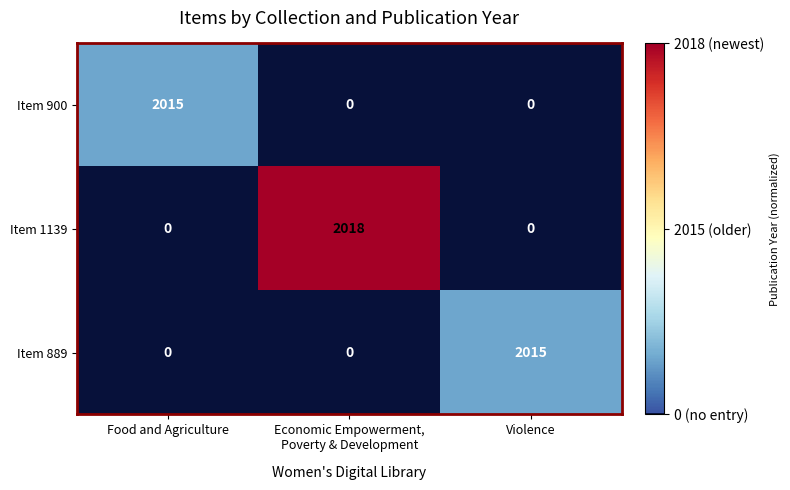

What is the sum of the Item 900 values at Food and Agriculture and Violence?

2015